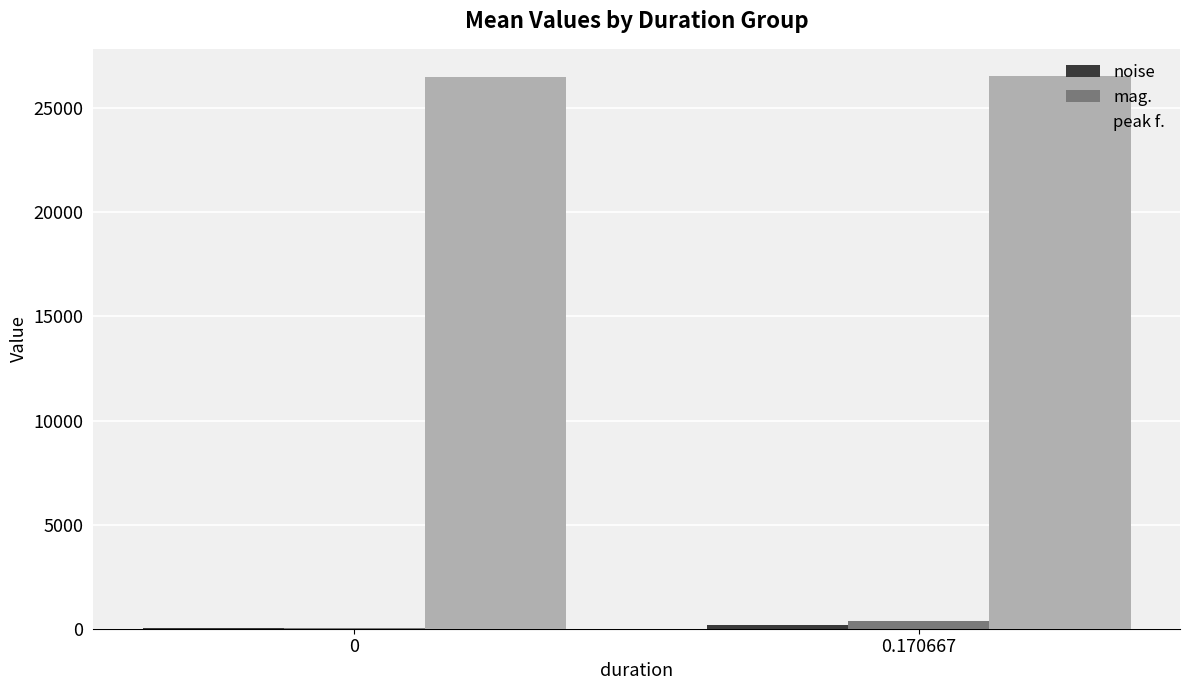

What is the sum of the mag. values at 0 and 0.170667?

433.4